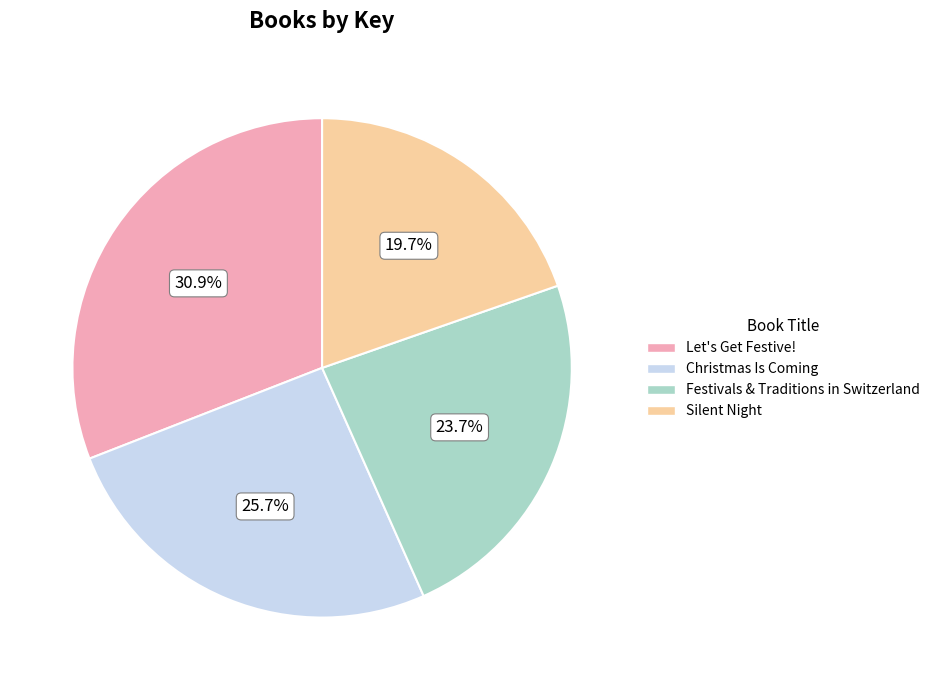

What percentage is NOT represented by Christmas Is Coming?

74.3%